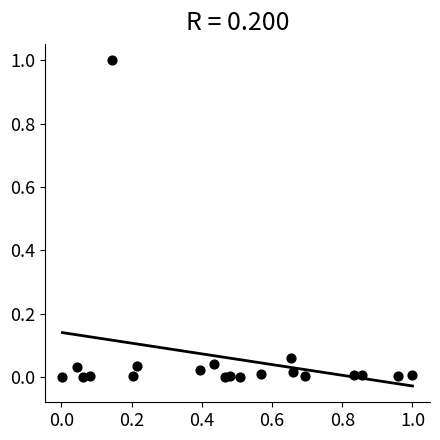

What is the range of X values (max minus min)?

1.0